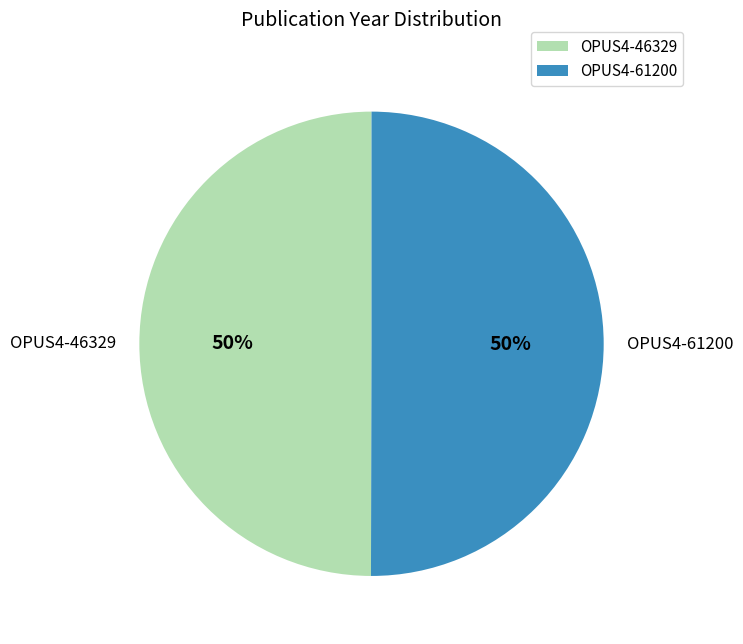

To the nearest percent, what percentage of the pie is OPUS4-61200?

50%